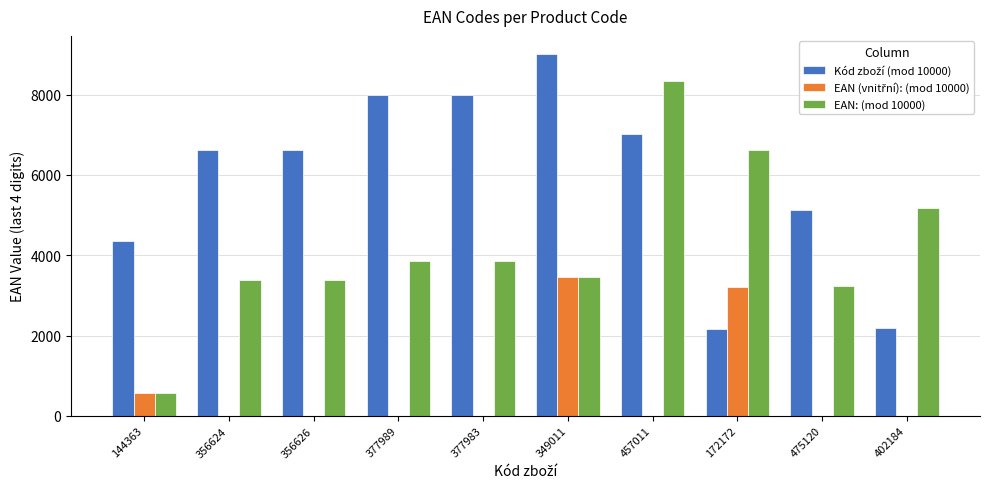

At which category is the sum across all series the highest?

349011